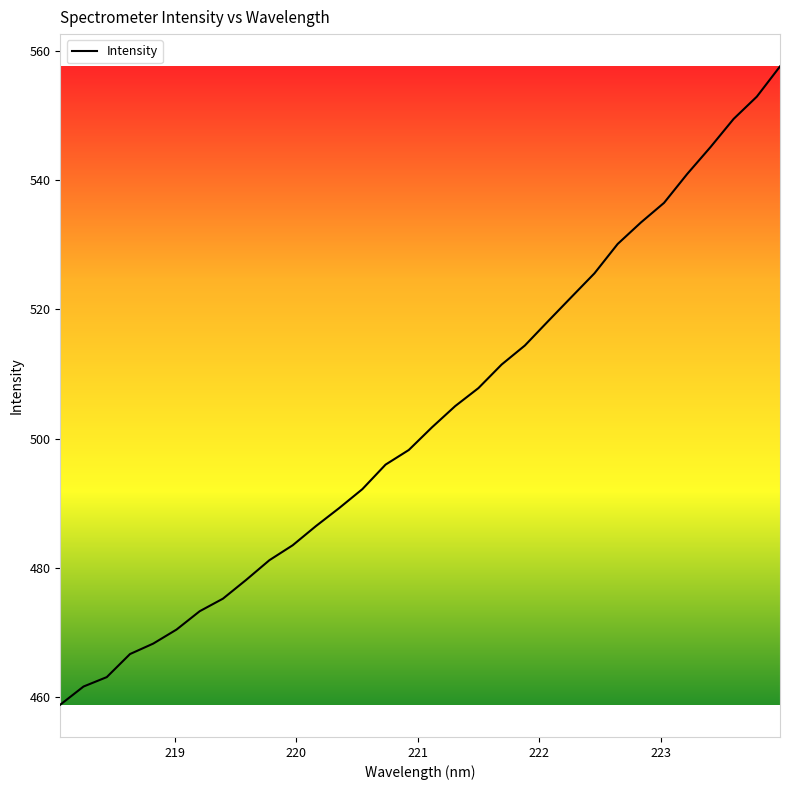

Reading right to left, transcribe all the data shown in this chart.

557.6	552.9	549.5	545.1	541.0	536.5	533.4	530.1	525.6	521.9	518.2	514.4	511.5	507.8	505.0	501.7	498.2	496.0	492.2	489.2	486.4	483.5	481.2	478.1	475.2	473.3	470.4	468.3	466.6	463.1	461.6	458.8